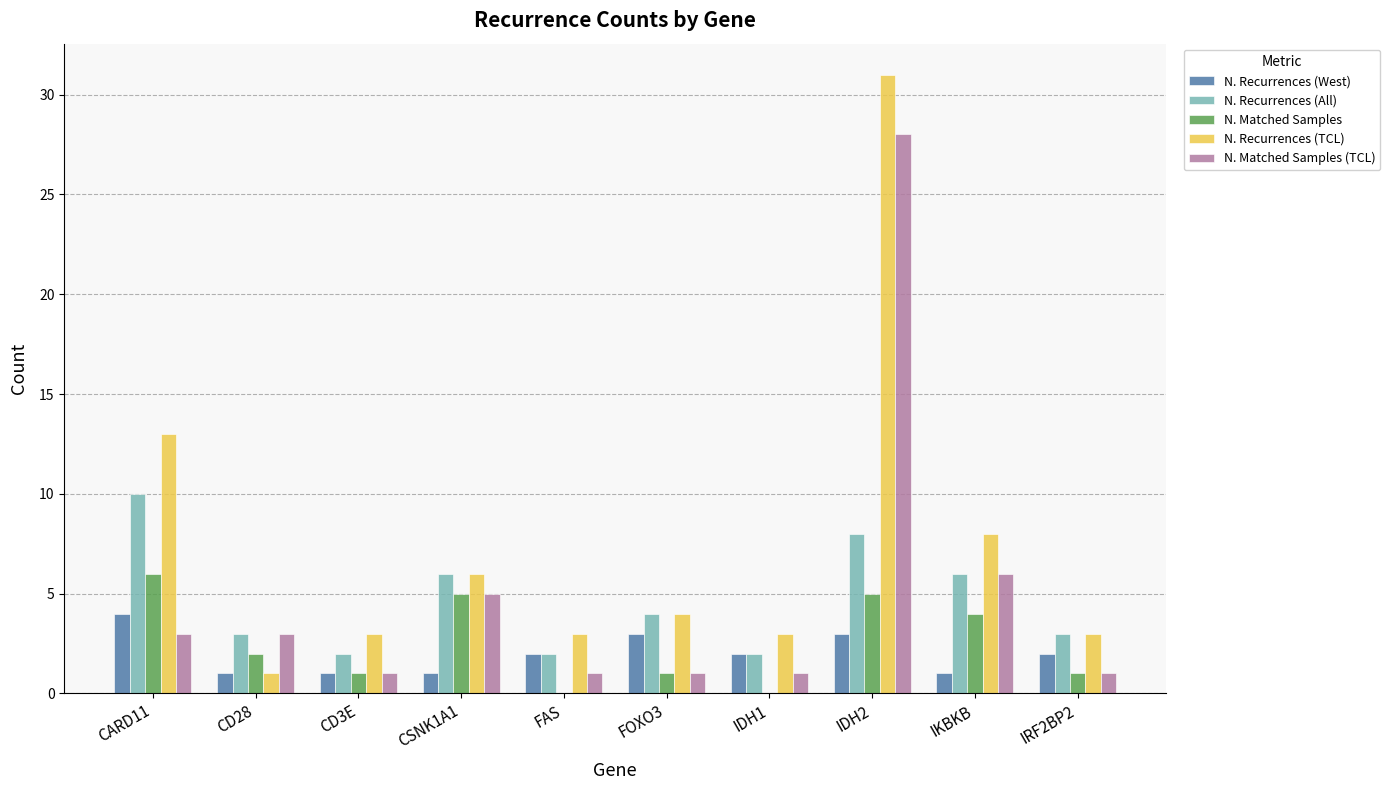

Which category has the highest value across all series?

IDH2